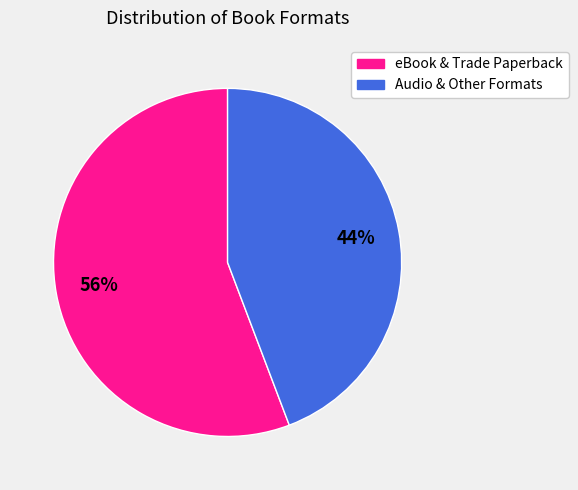

To the nearest percent, what is the average slice percentage?

50%